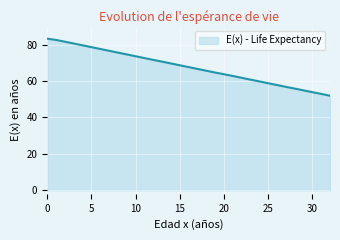

What is the sum of all values?

2234.7